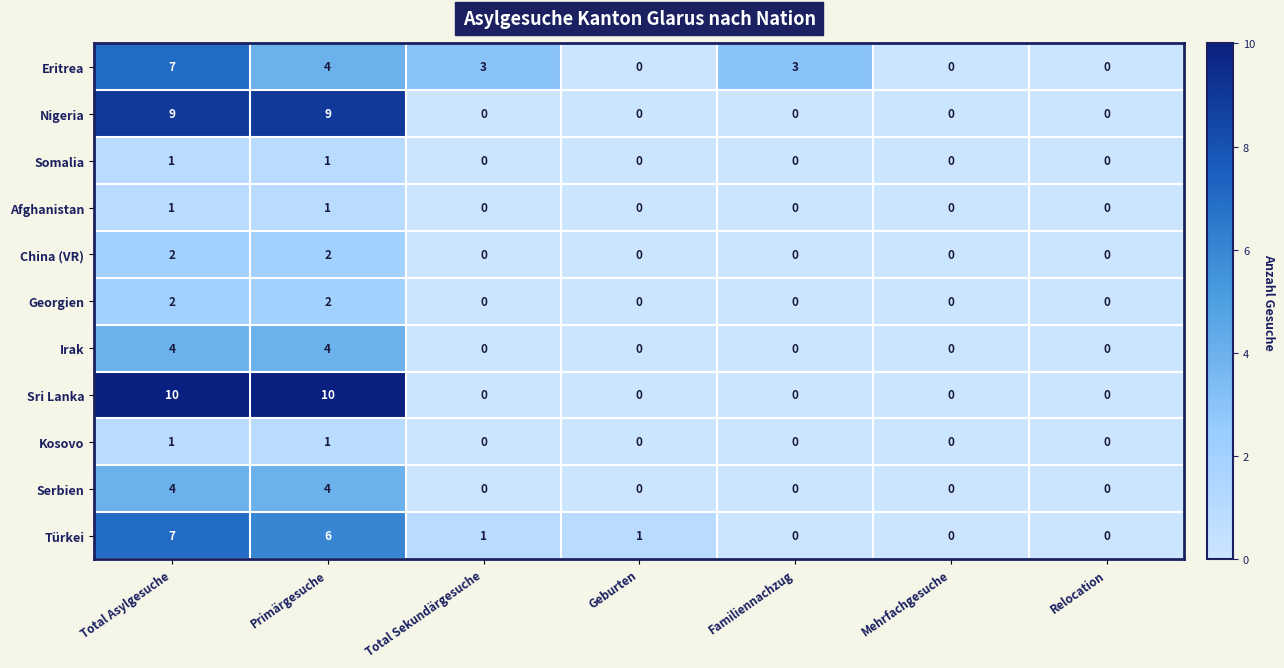

How many series are shown in this chart?

11